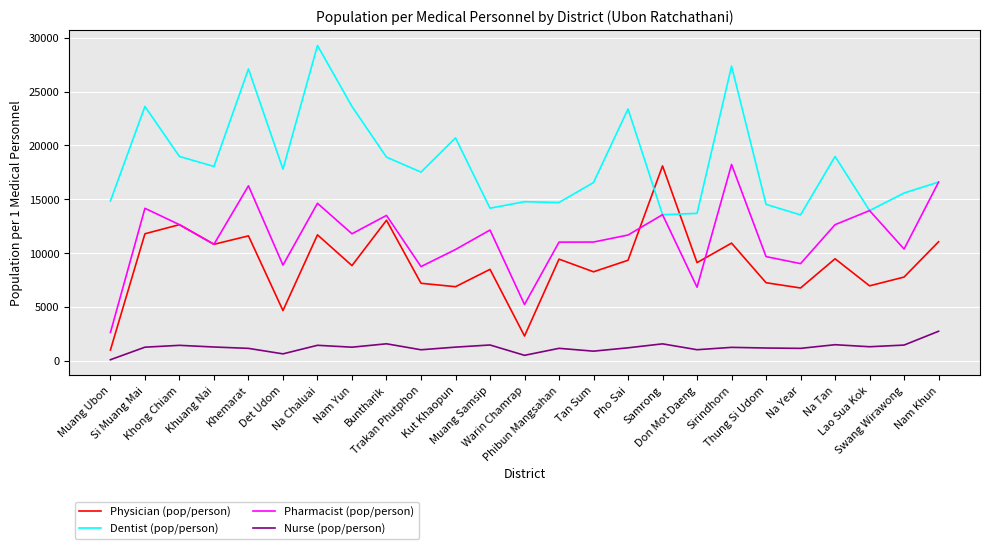

True or false: Pharmacist (pop/person) and Nurse (pop/person) intersect in this chart.

False